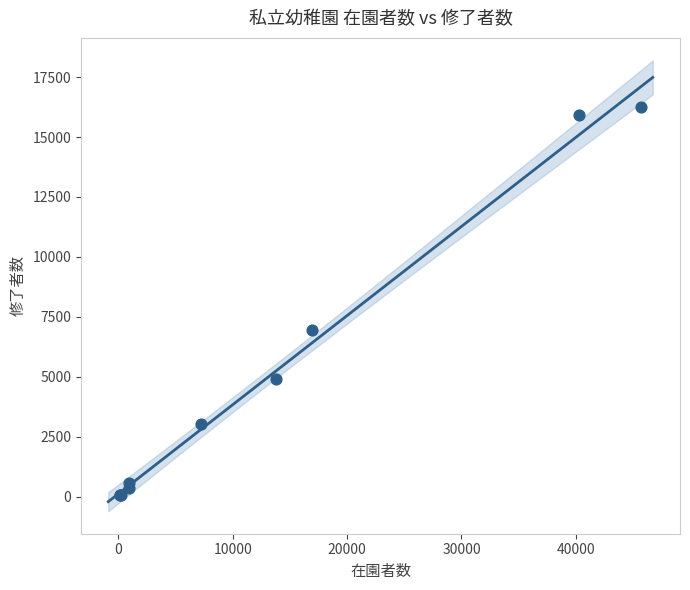

What Y value in the scatter plot is closest to 8151?

6930